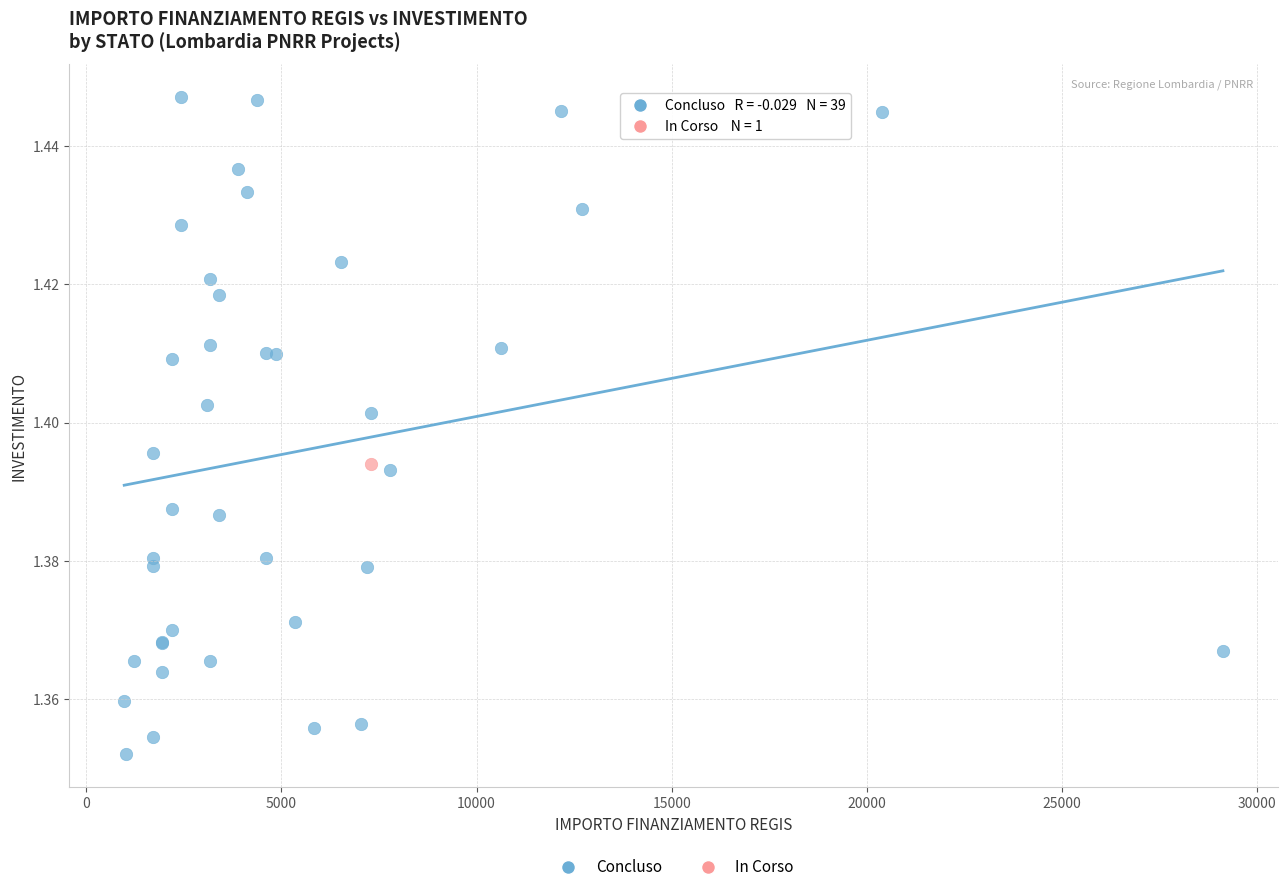

What are all the series names shown in the legend?

Concluso, In Corso